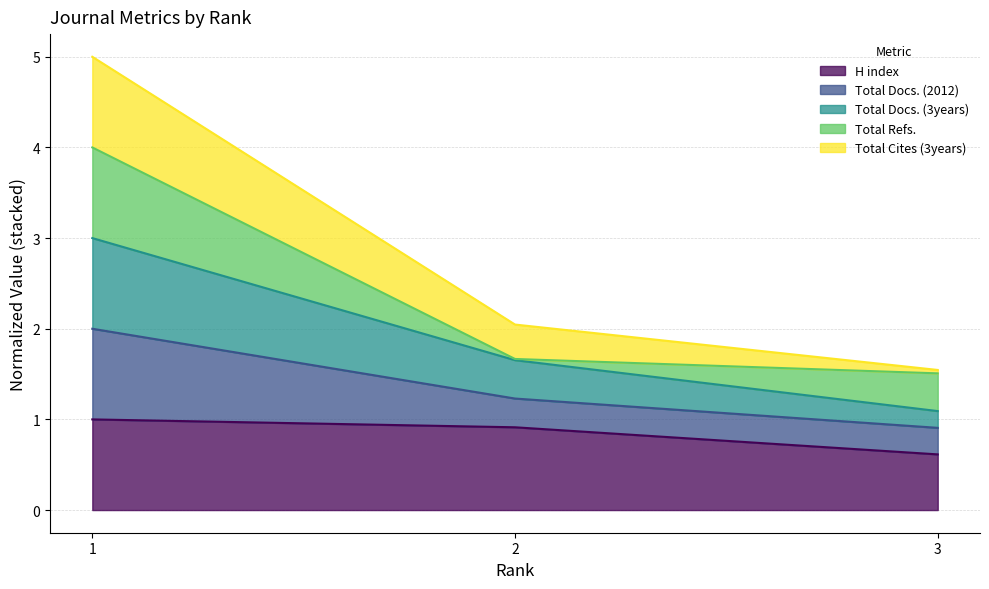

Reading left to right, what are the values for H index?

1=1.0	2=0.9	3=0.6